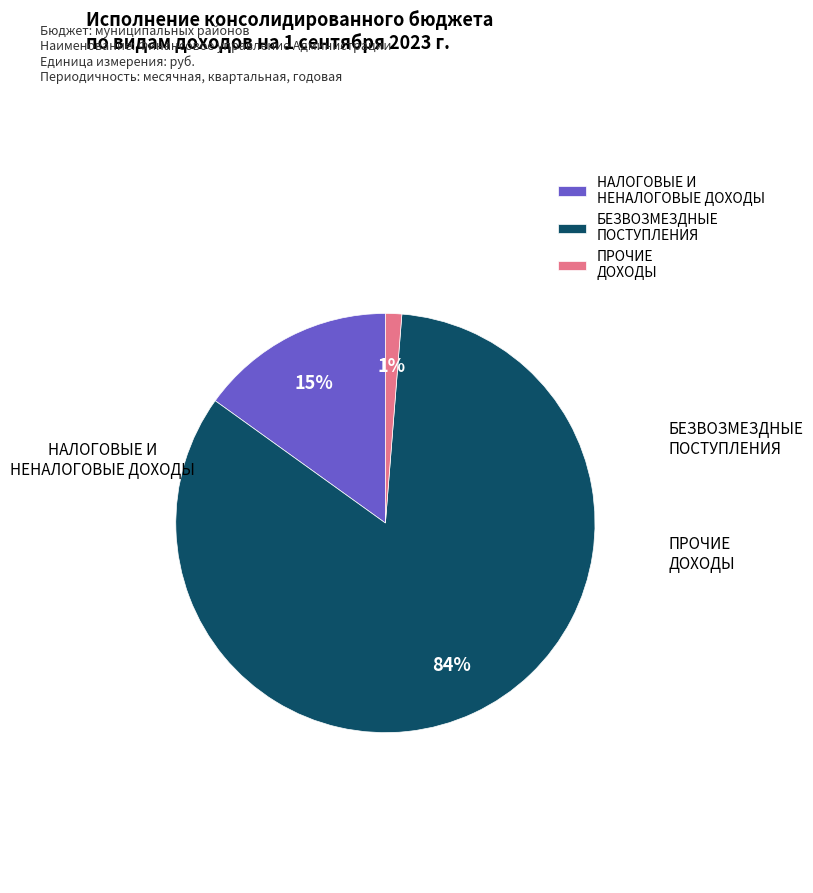

To the nearest percent, what percentage of the pie is НАЛОГОВЫЕ И НЕНАЛОГОВЫЕ ДОХОДЫ?

15%